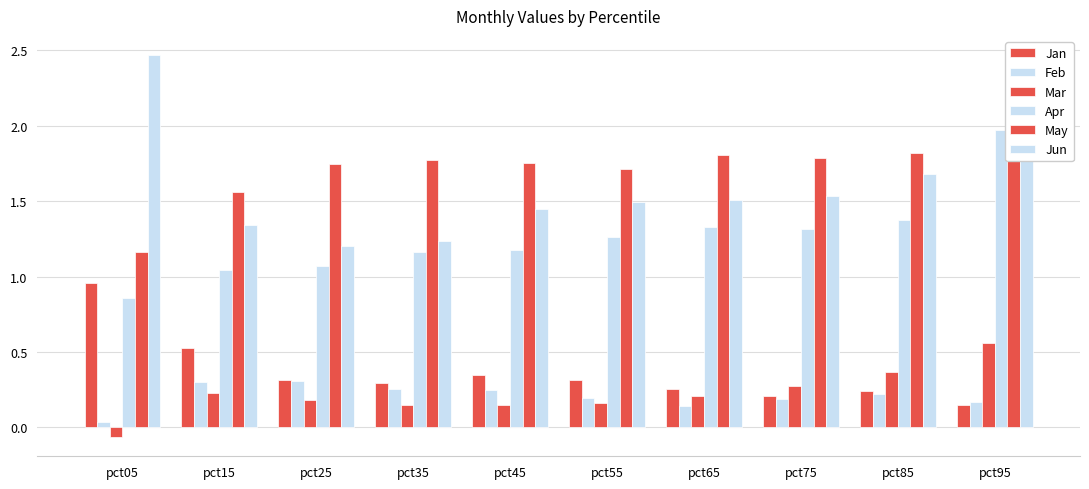

What is the difference between the maximum and second lowest values in the Apr series?

0.9